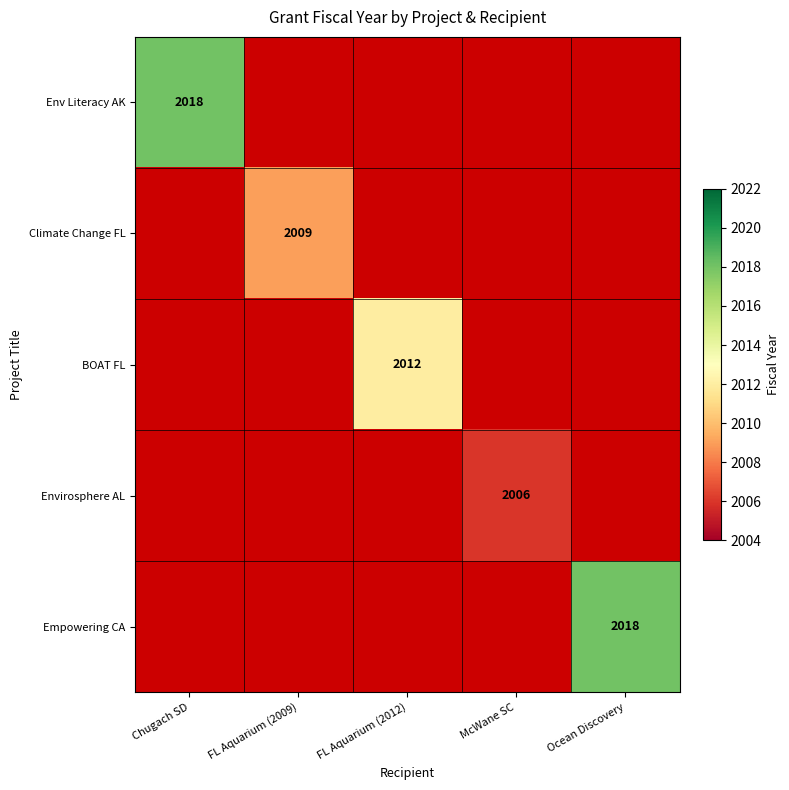

Which has a higher value, FL Aquarium (2009) or FL Aquarium (2012)?

FL Aquarium (2009)